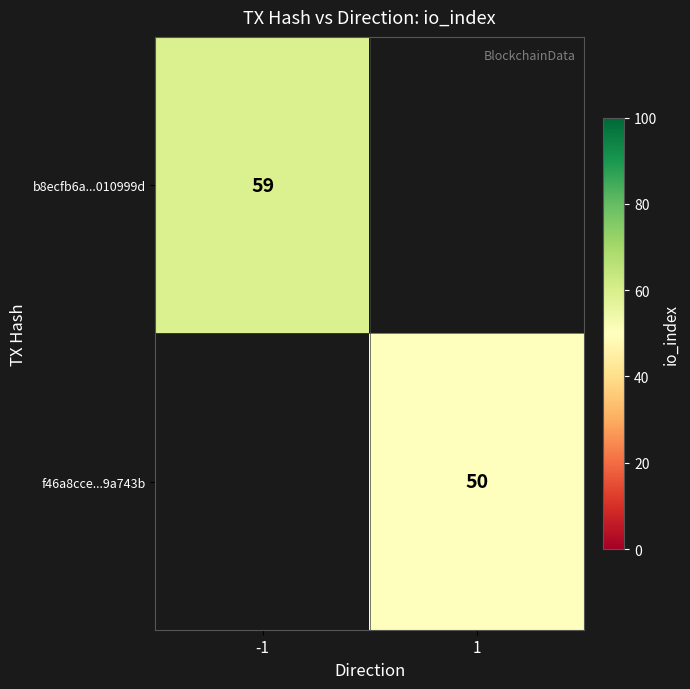

True or false: f46a8cce...9a743b has a value of 50 at 1.

True